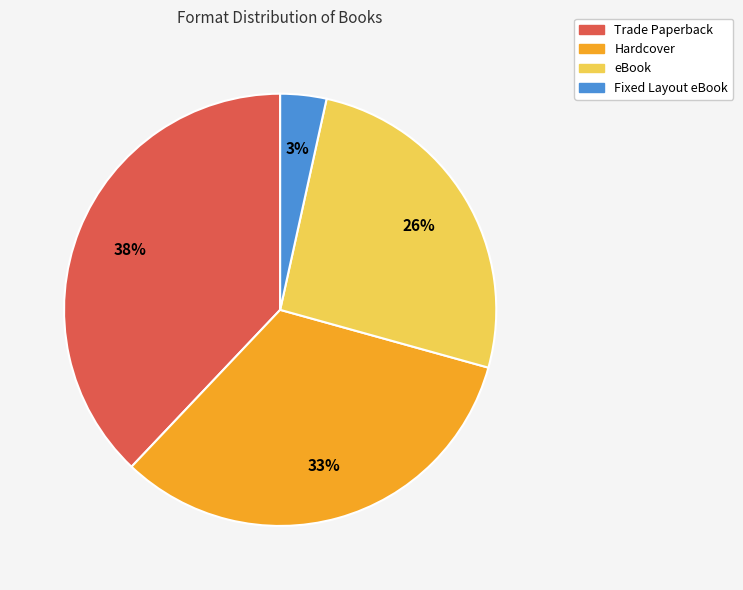

Which has a higher value, eBook or Fixed Layout eBook?

eBook